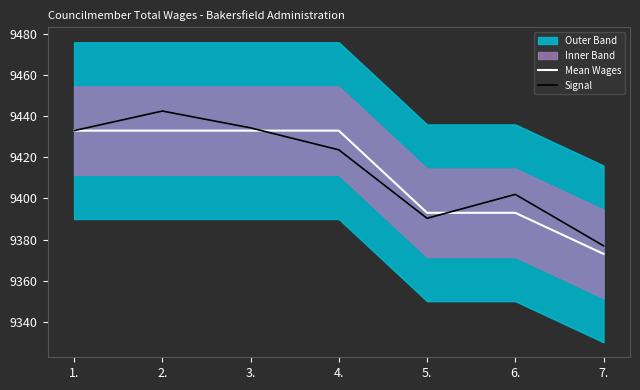

How many times do Signal and Mean Wages cross each other?

2